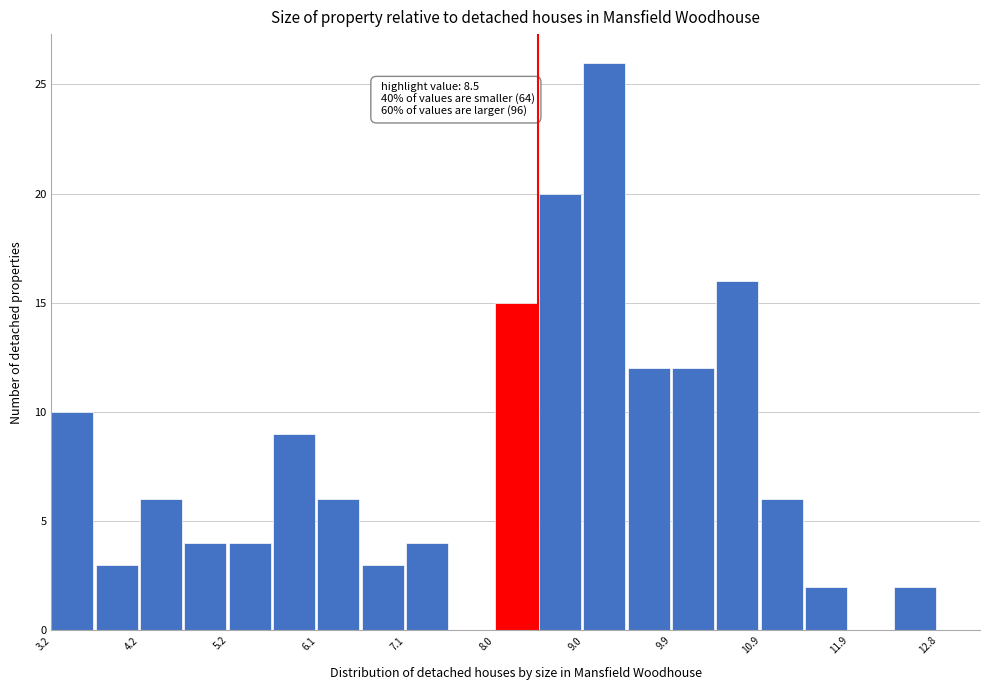

Which range on the x-axis has the tallest bar?

8.99 to 9.47